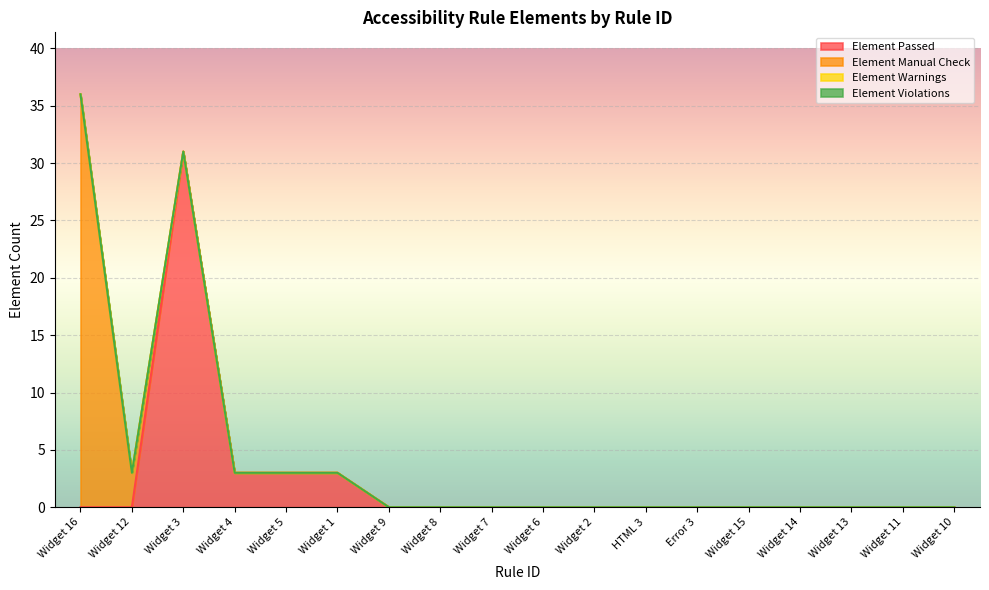

At Widget 9, list the series in order from smallest to largest.

Element Passed, Element Manual Check, Element Warnings, Element Violations